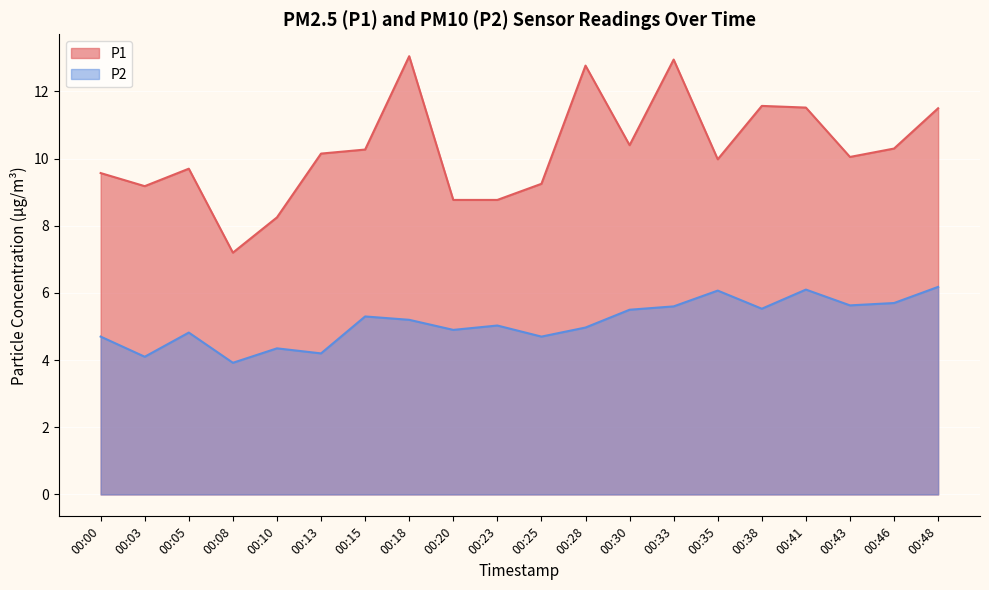

Where is the first local maximum for P1?

00:05